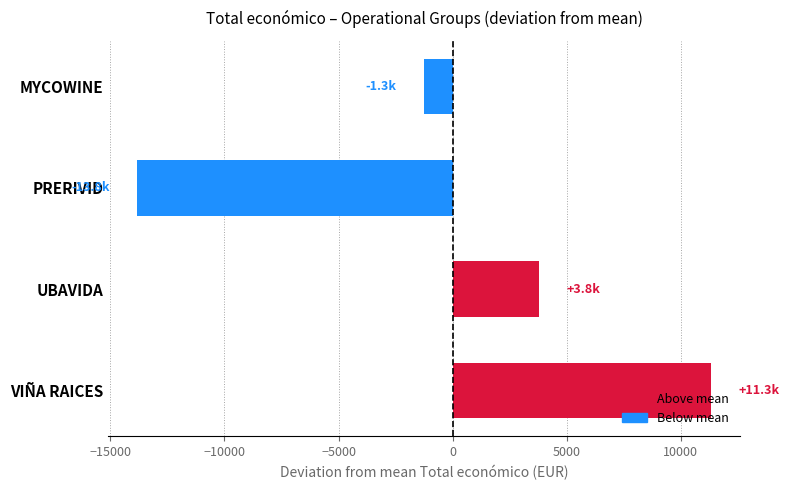

What is the smallest value displayed?

-13837.9